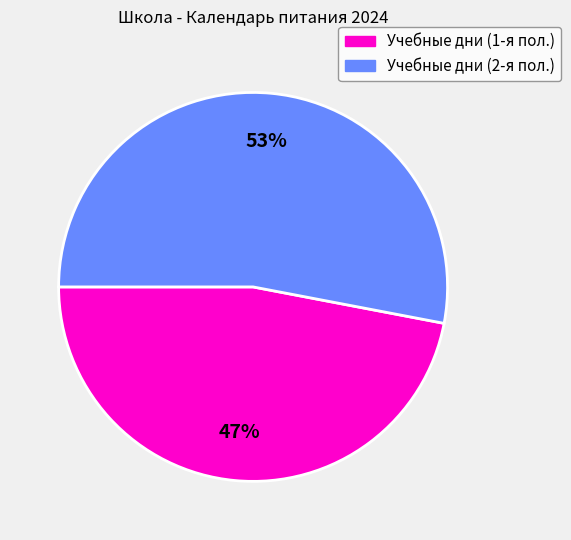

Is there any slice that represents more than half of the pie?

Yes